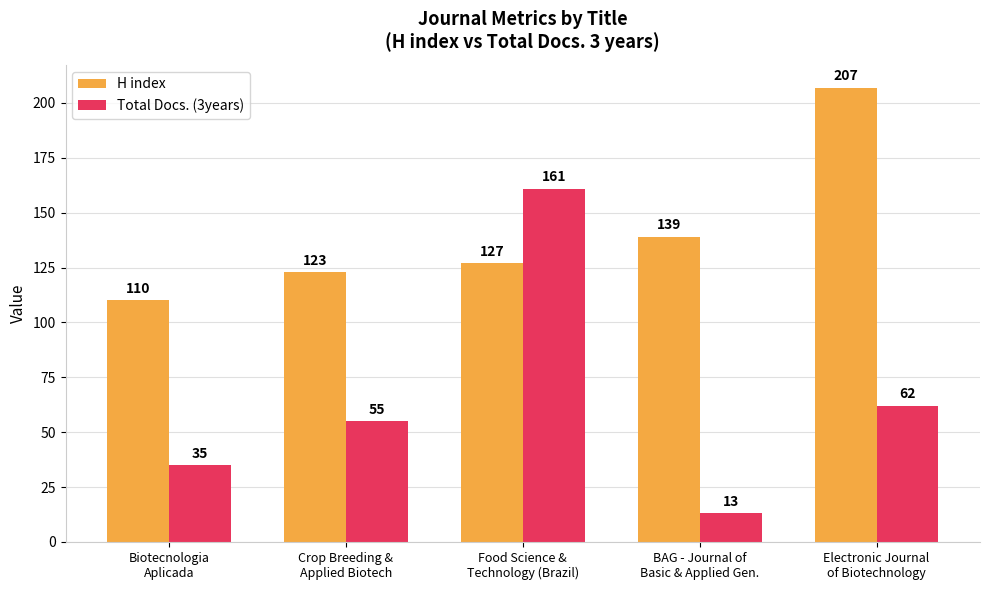

Which series has the largest total across all categories?

H index